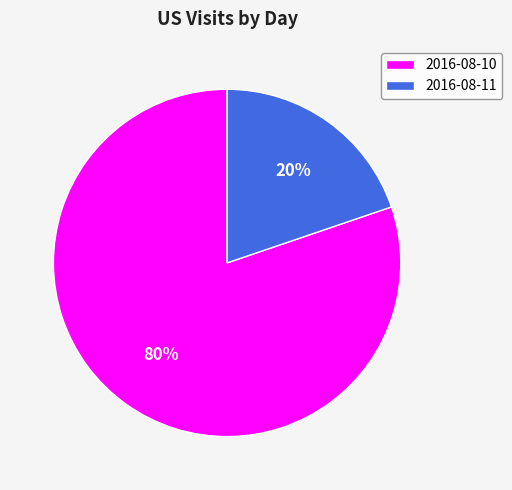

Which category has the biggest portion of the pie?

2016-08-10